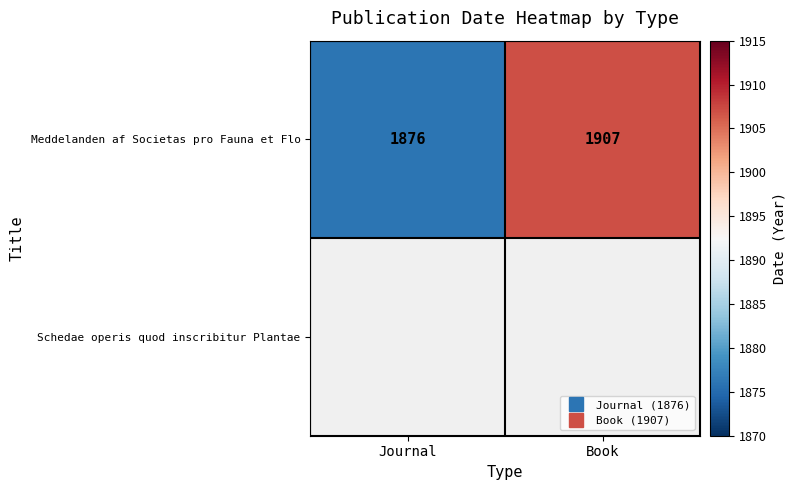

What is the maximum value shown in the chart?

1907.0